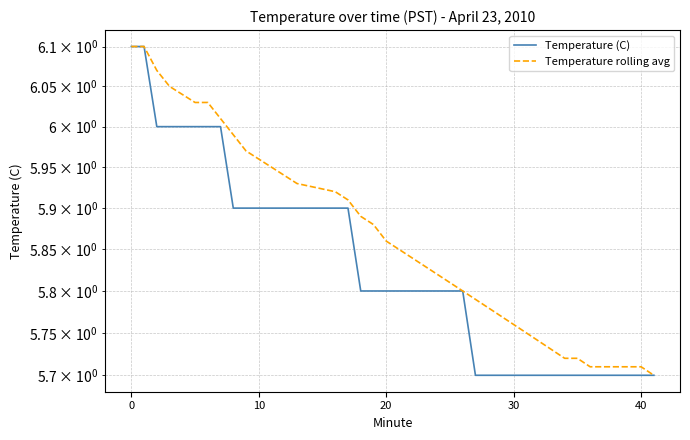

The Temperature rolling avg series shows 5.9 at 20. True or false?

True